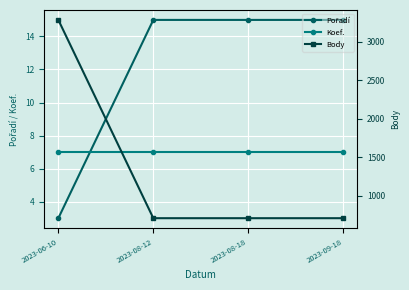

True or false: Pořadí has a value of 15 at 2023-08-12.

True